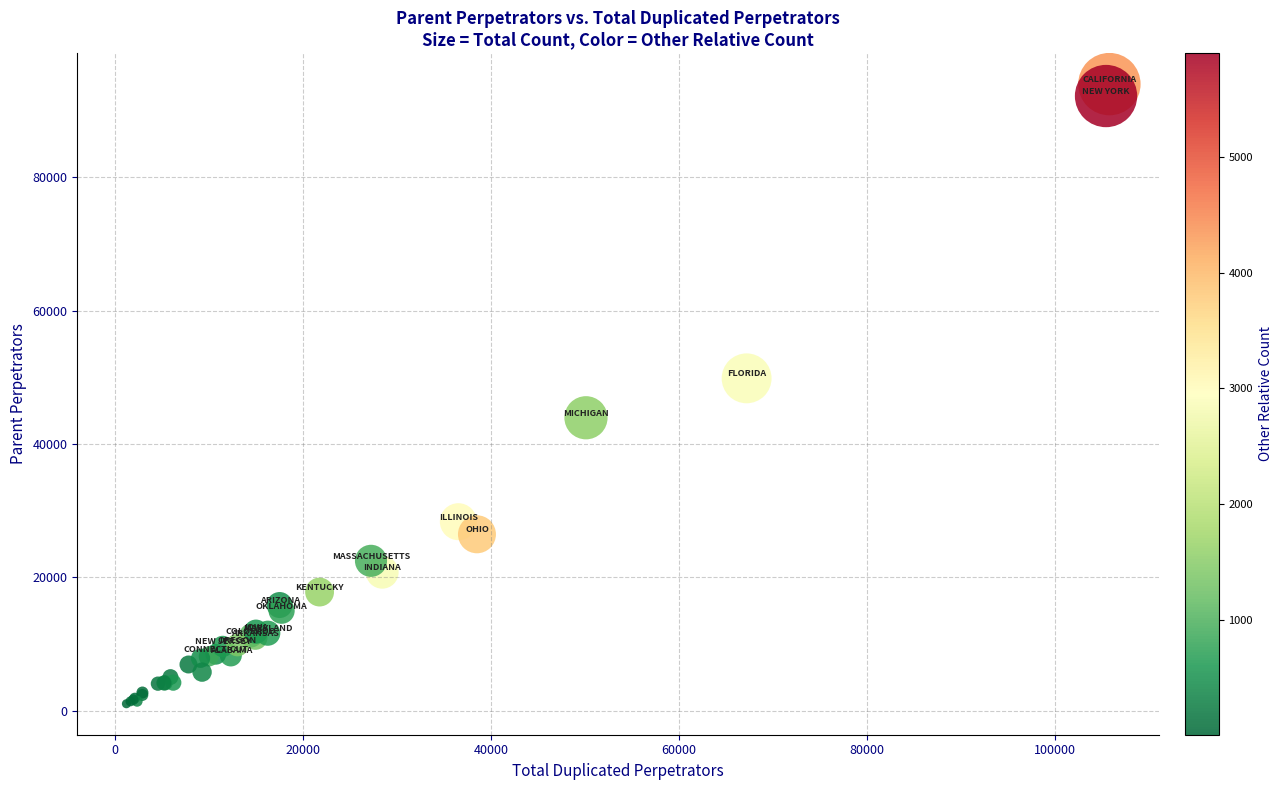

What Y value in the scatter plot is closest to 47512?

49850